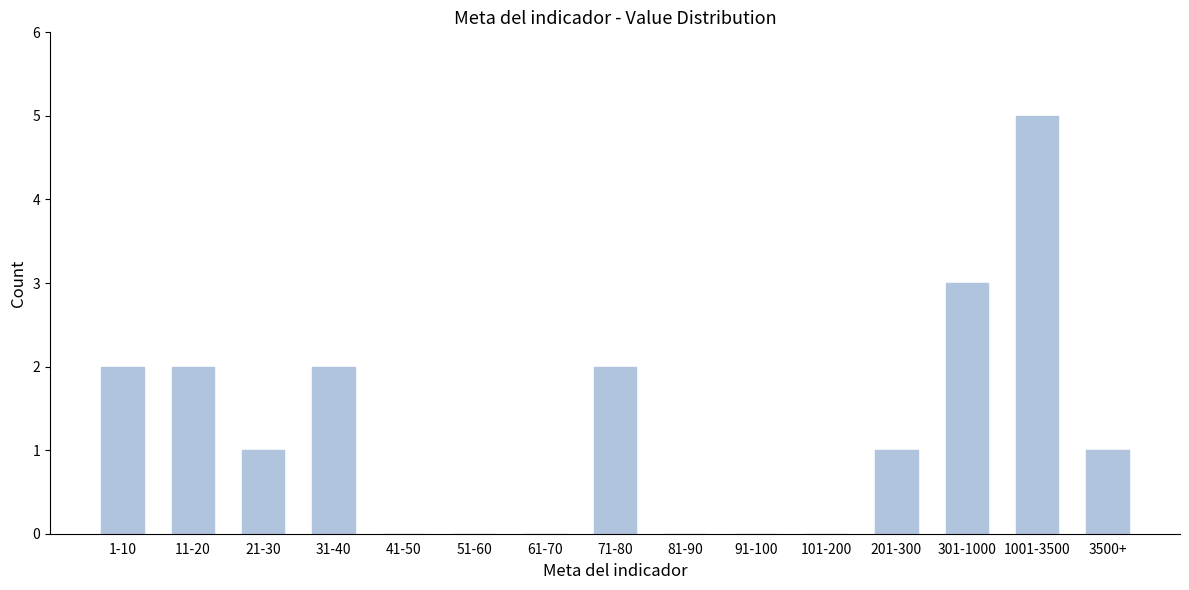

Reading left to right, transcribe all the data shown in this chart.

1-10=2	11-20=2	21-30=1	31-40=2	41-50=0	51-60=0	61-70=0	71-80=2	81-90=0	91-100=0	101-200=0	201-300=1	301-1000=3	1001-3500=5	3500+=1